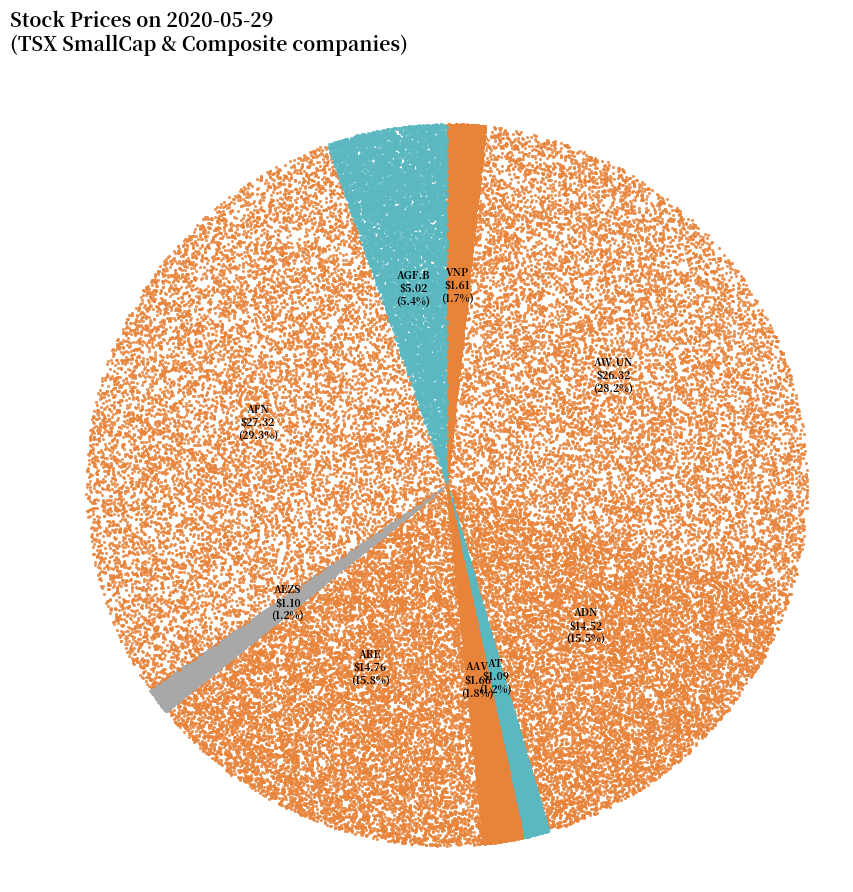

True or false: VNP accounts for 1% of the total.

False